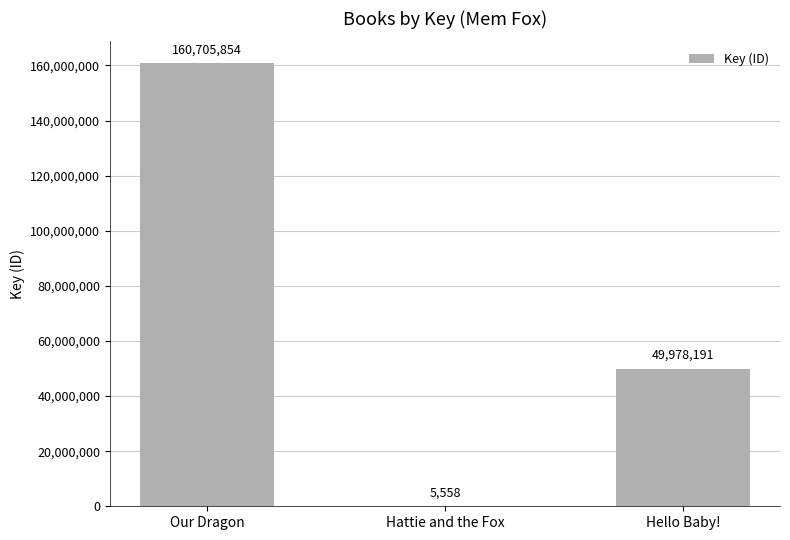

How many values are between 5558 and 160705854?

3